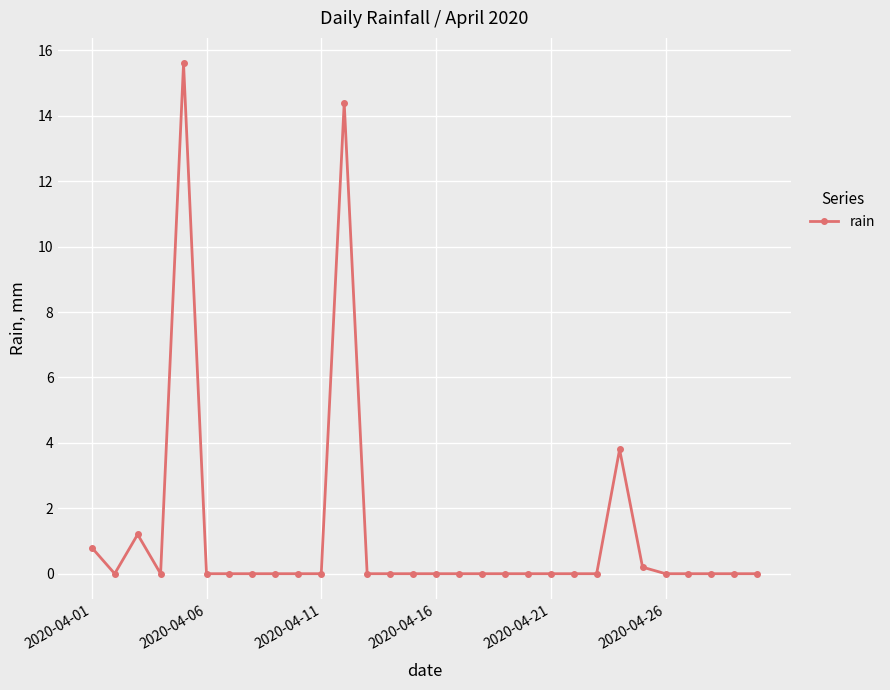

What is the greatest value displayed?

15.6